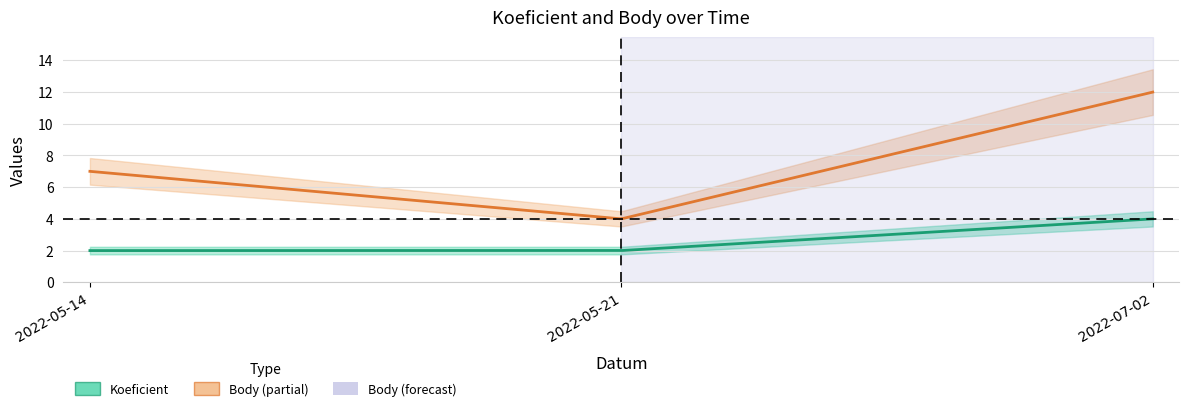

What value does the Body series have at 2022-05-21?

4